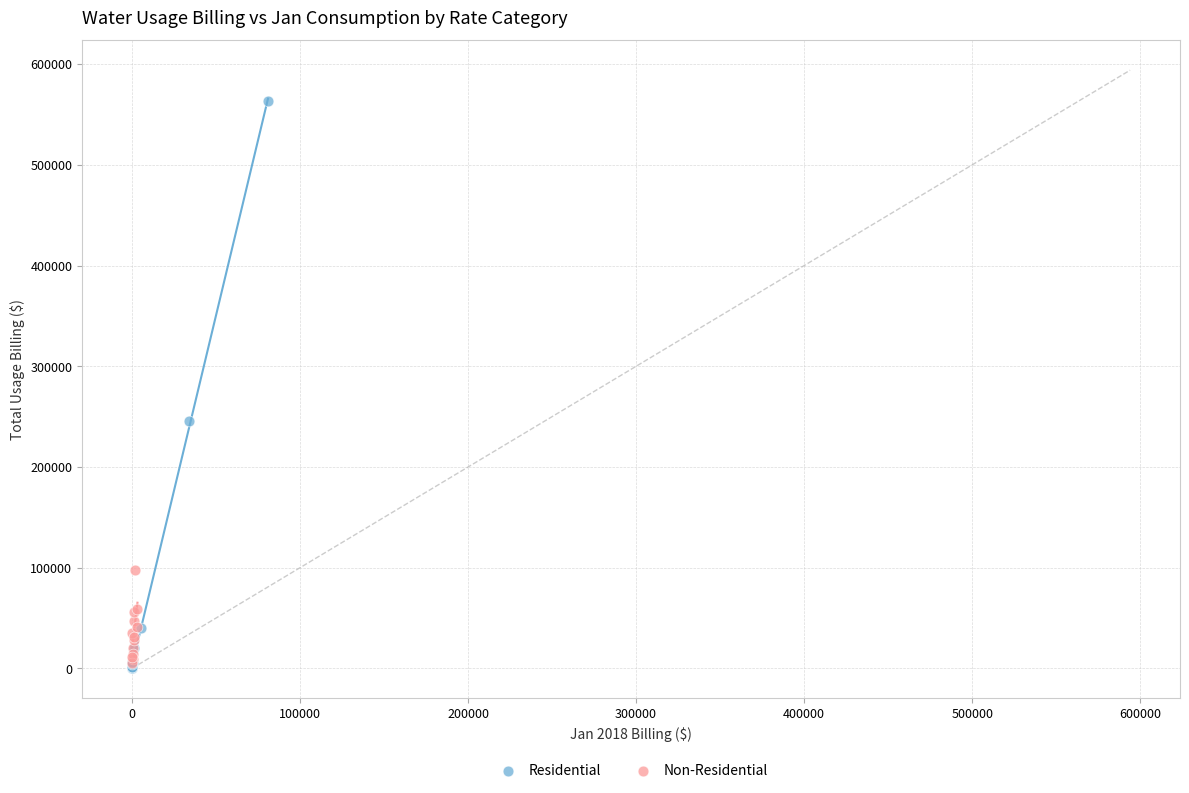

Which series contains the highest Y value?

Residential